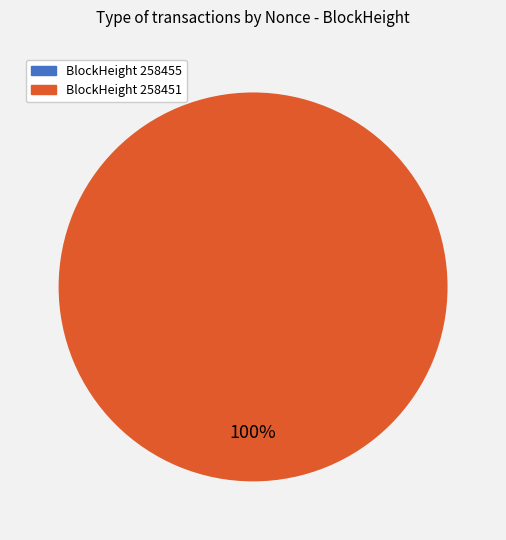

Which slice represents more than half of the pie?

258451